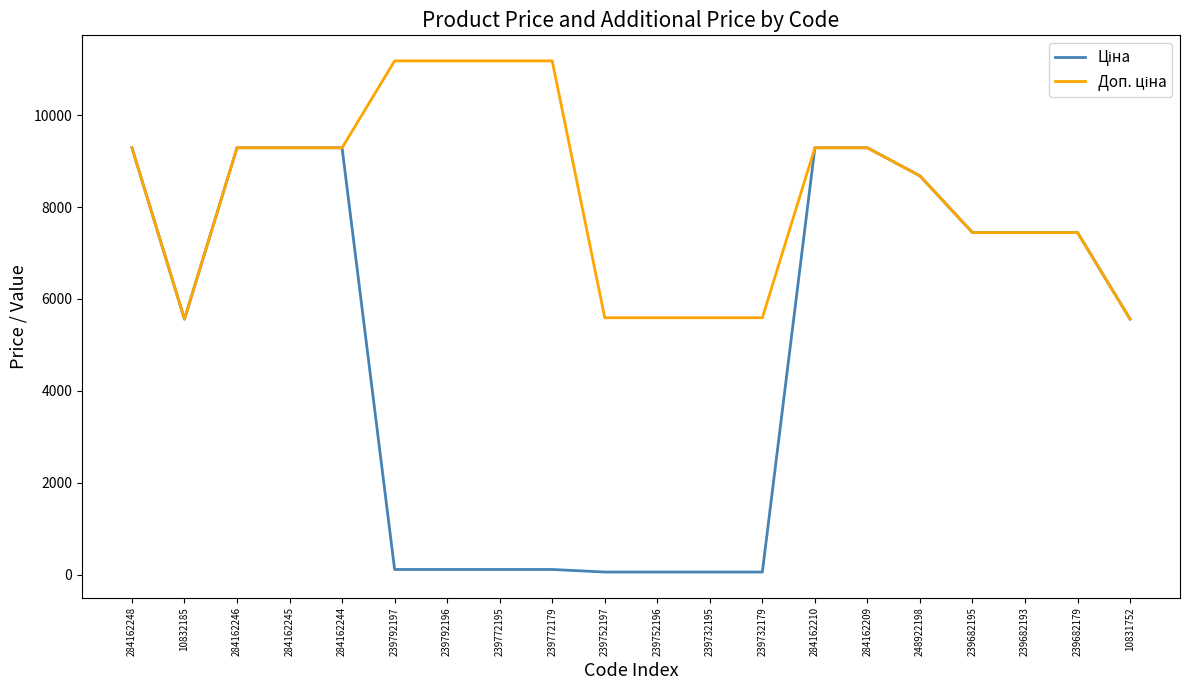

At which label does Доп. ціна first exceed 9290?

284162248